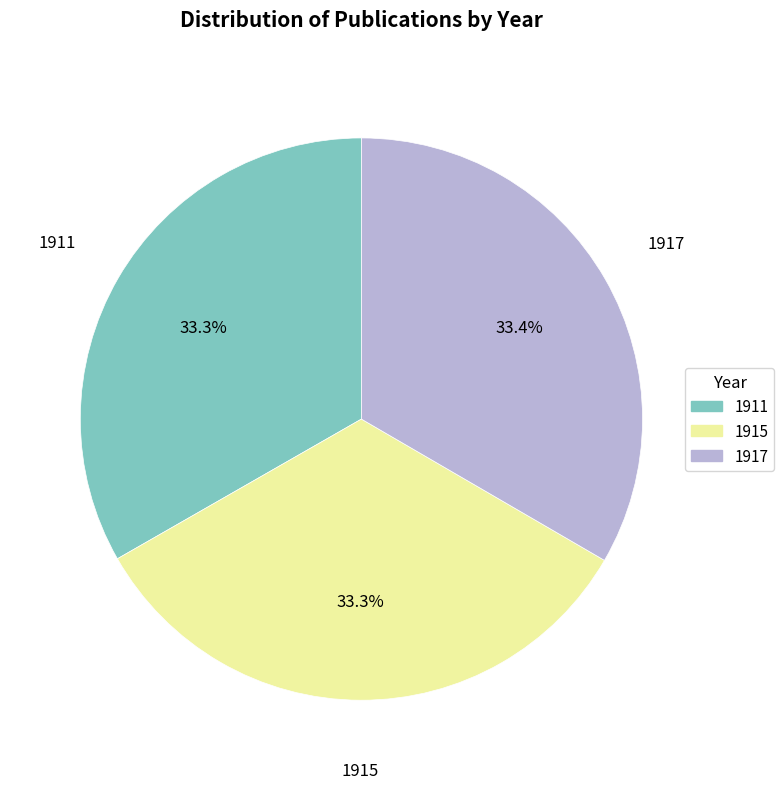

To the nearest percent, what portion does 1915 represent?

33%